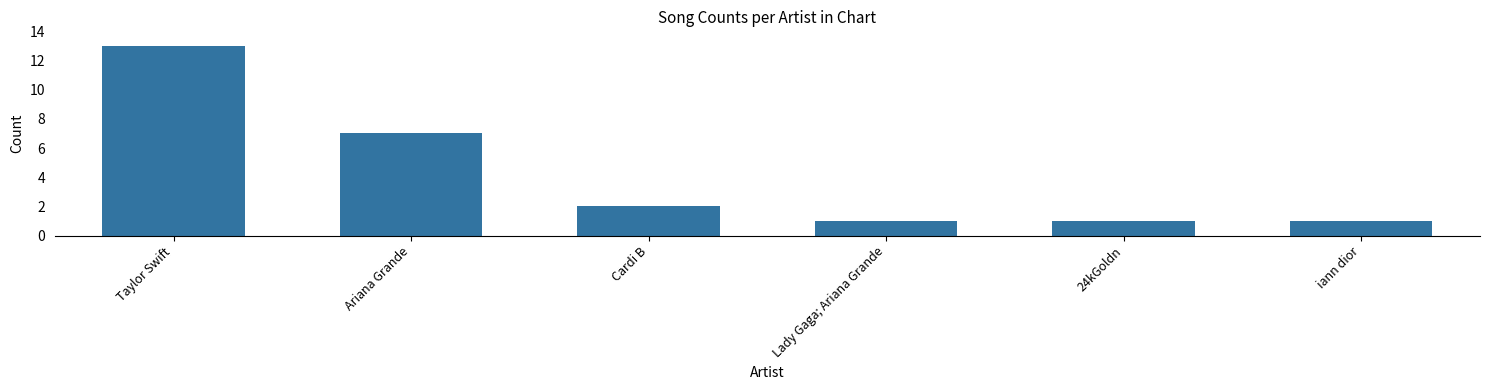

Where does the data first go above 2?

Taylor Swift